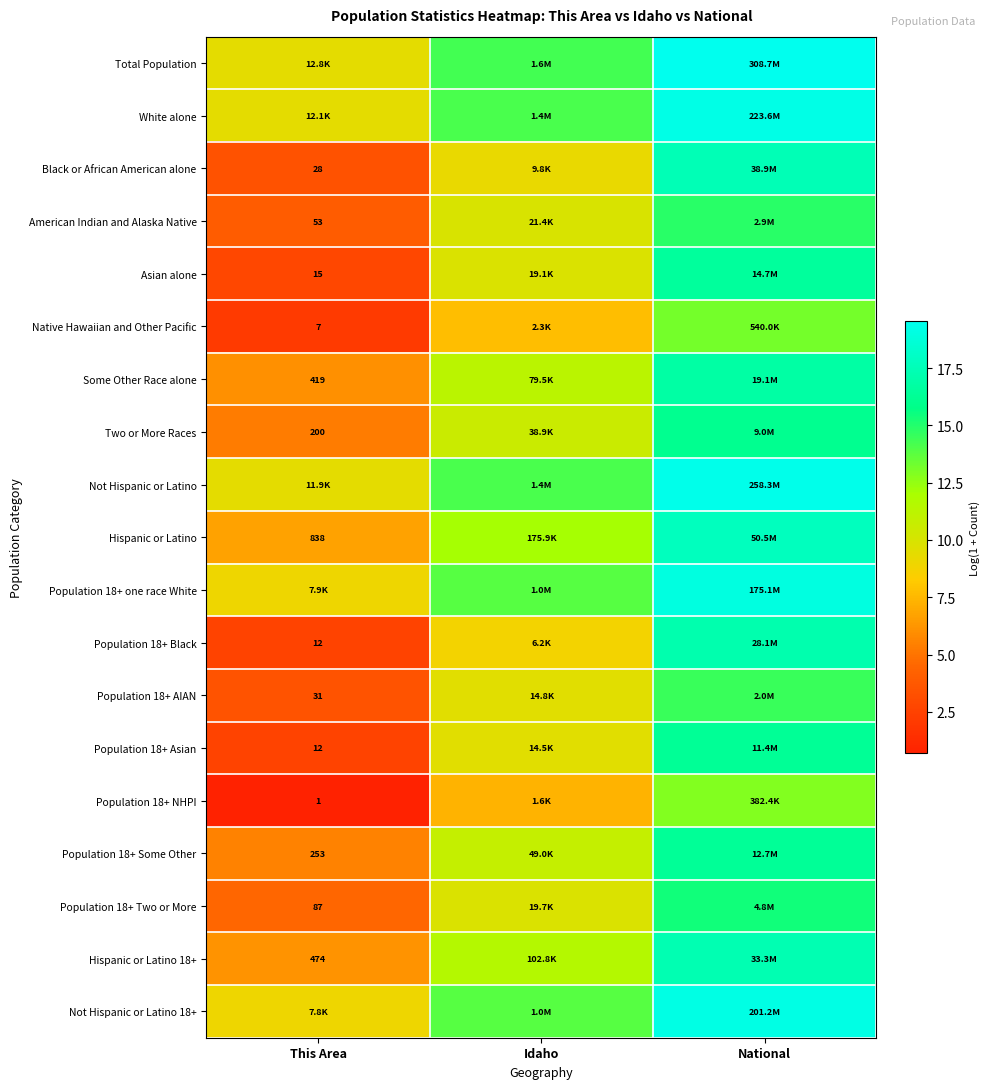

Which category has the highest value across all series?

National